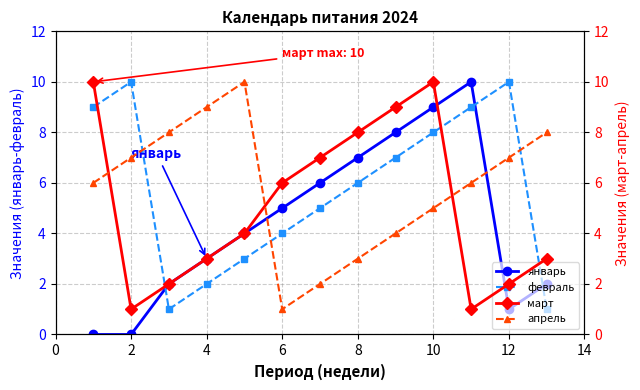

Where is the first local maximum for февраль?

2